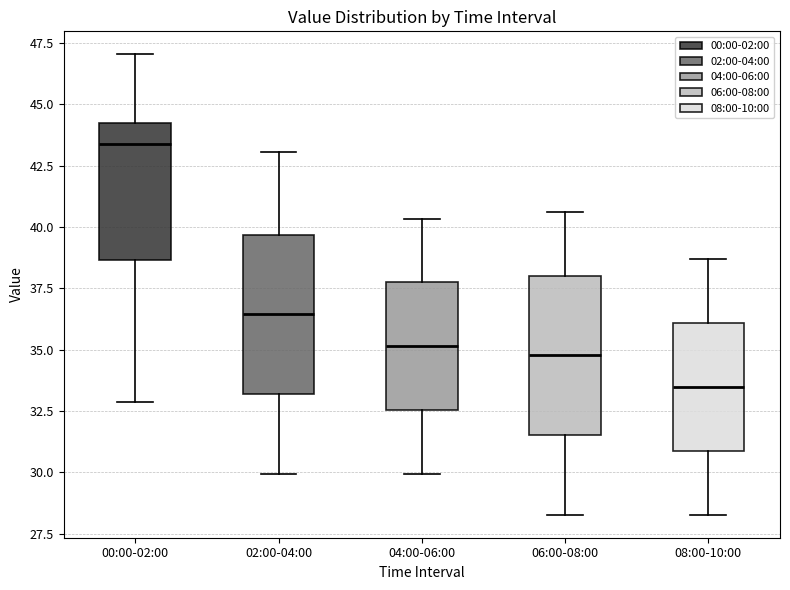

Which box's median line is the lowest?

08:00-10:00